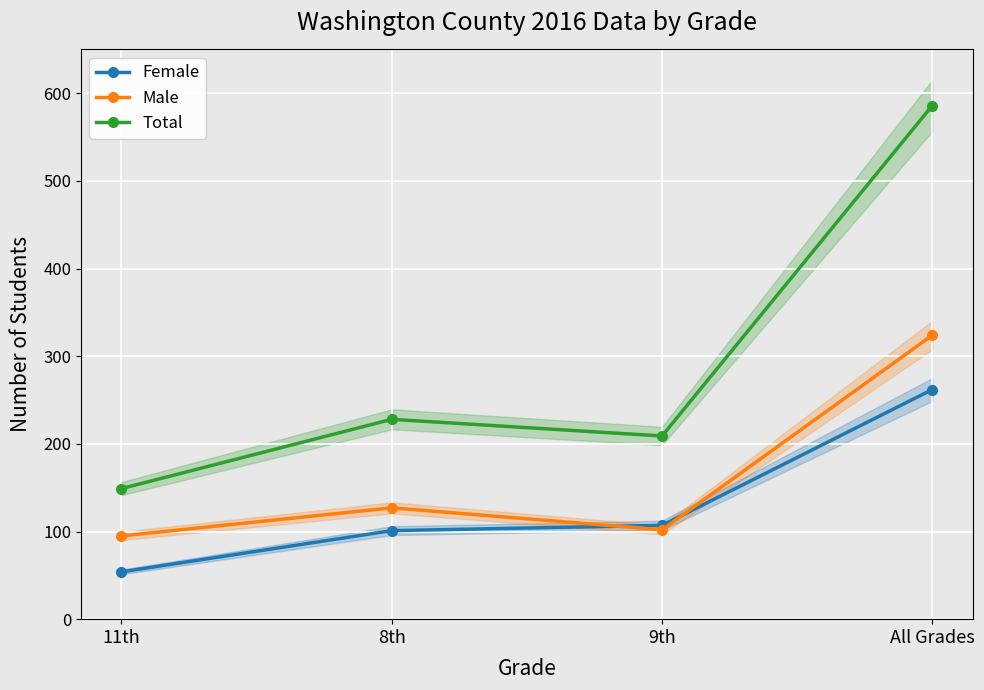

How many distinct data groups are displayed?

3